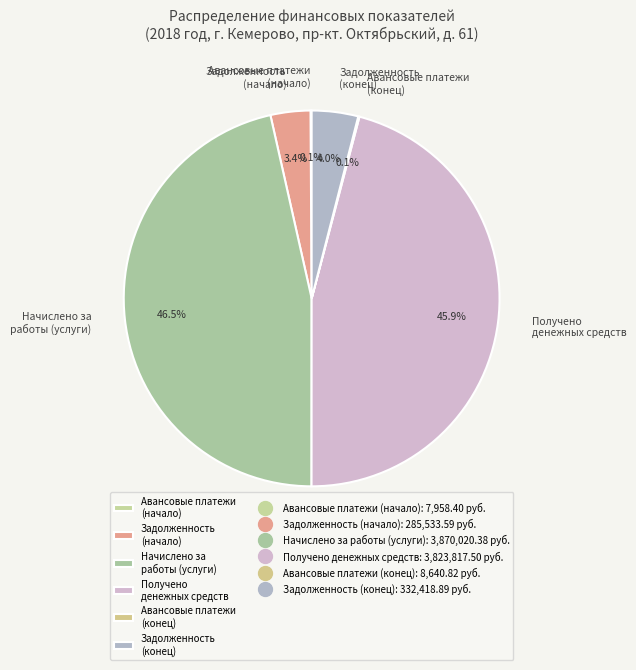

What portion of the pie excludes Задолженность (конец)?

96.0%